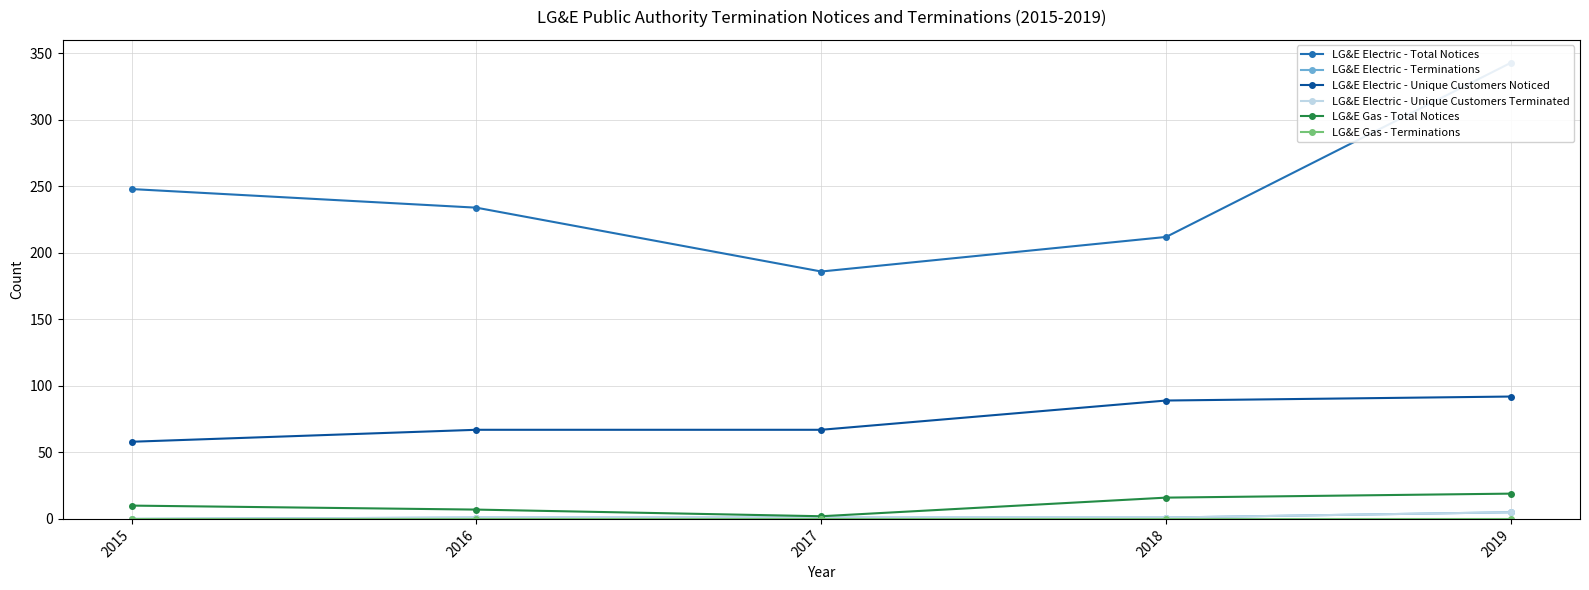

How many values in the LG&E Electric - Unique Customers Terminated series are below 1?

1